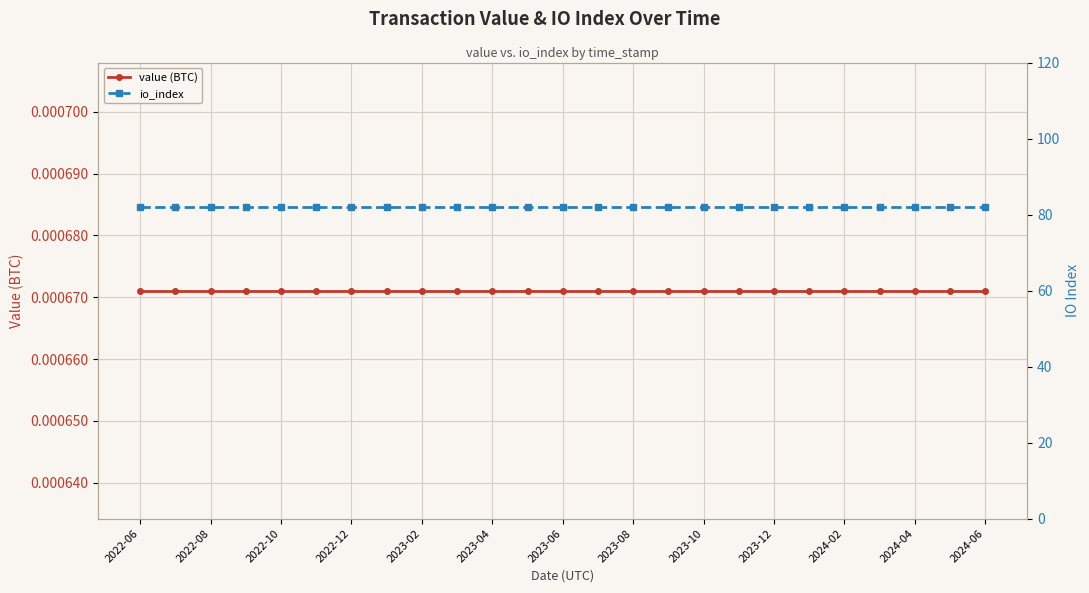

Reading left to right, extract all data points from this chart.

value (BTC): 0.0	0.0	0.0	0.0	0.0	0.0	0.0	0.0	0.0	0.0	0.0	0.0	0.0	0.0	0.0	0.0	0.0	0.0	0.0	0.0	0.0	0.0	0.0	0.0	0.0
io_index: 82.0	82.0	82.0	82.0	82.0	82.0	82.0	82.0	82.0	82.0	82.0	82.0	82.0	82.0	82.0	82.0	82.0	82.0	82.0	82.0	82.0	82.0	82.0	82.0	82.0